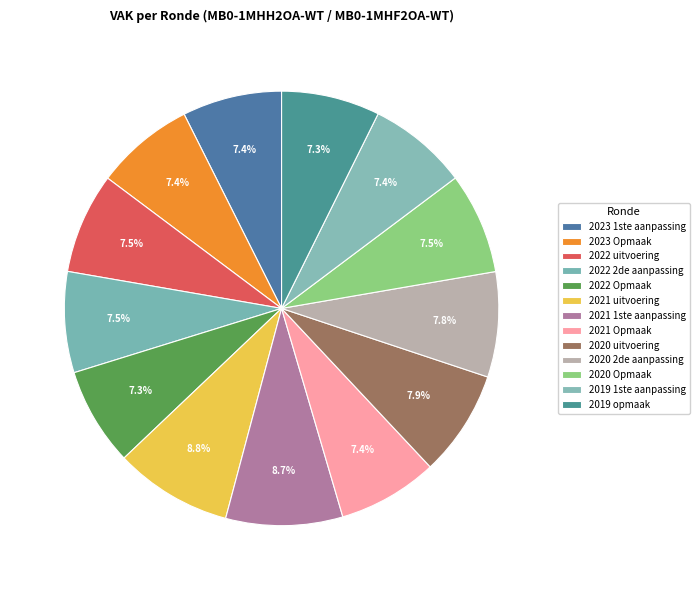

How many segments does this pie chart have?

13